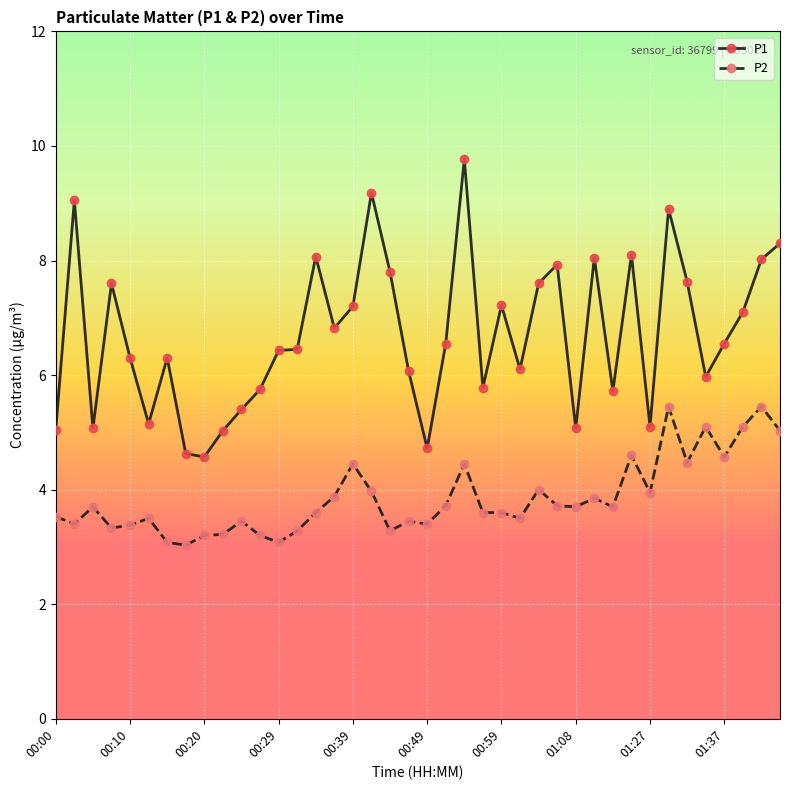

True or false: P2 and P1 intersect in this chart.

False